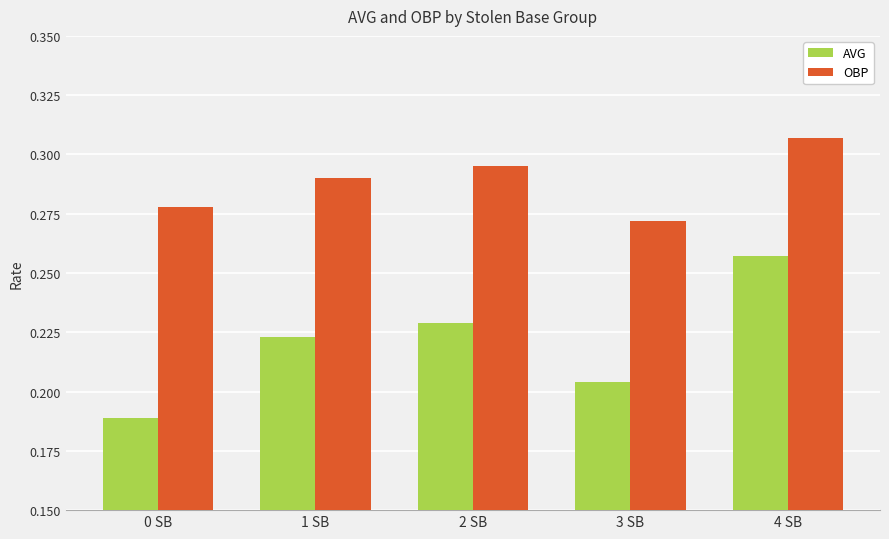

Which series has the widest spread of values?

AVG